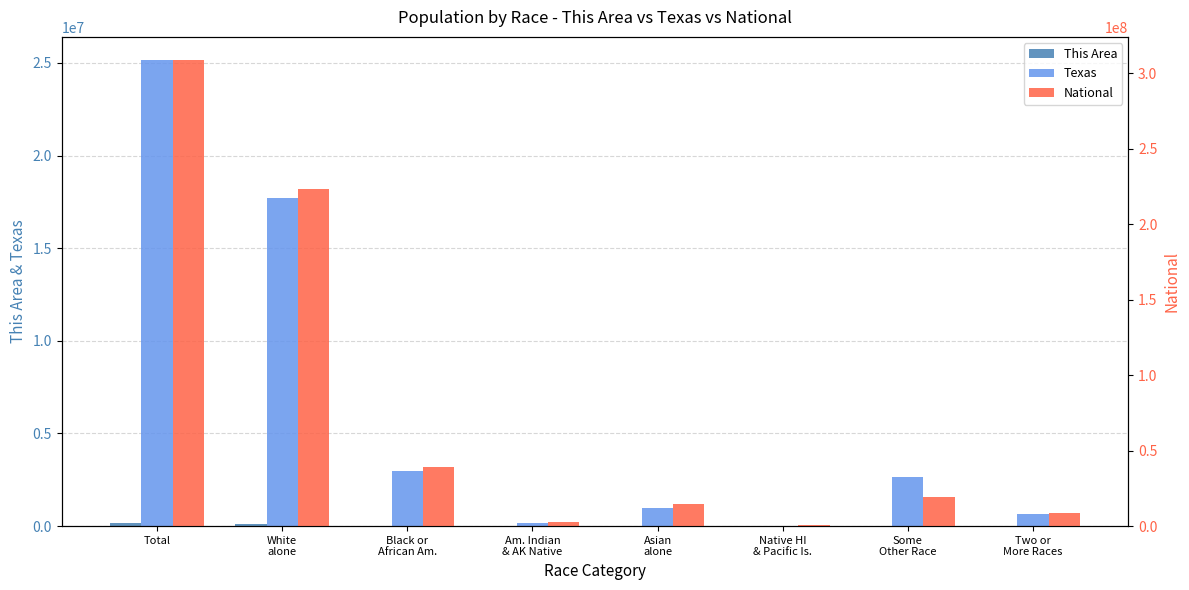

The Texas series shows 6882883 at White
alone. True or false?

False